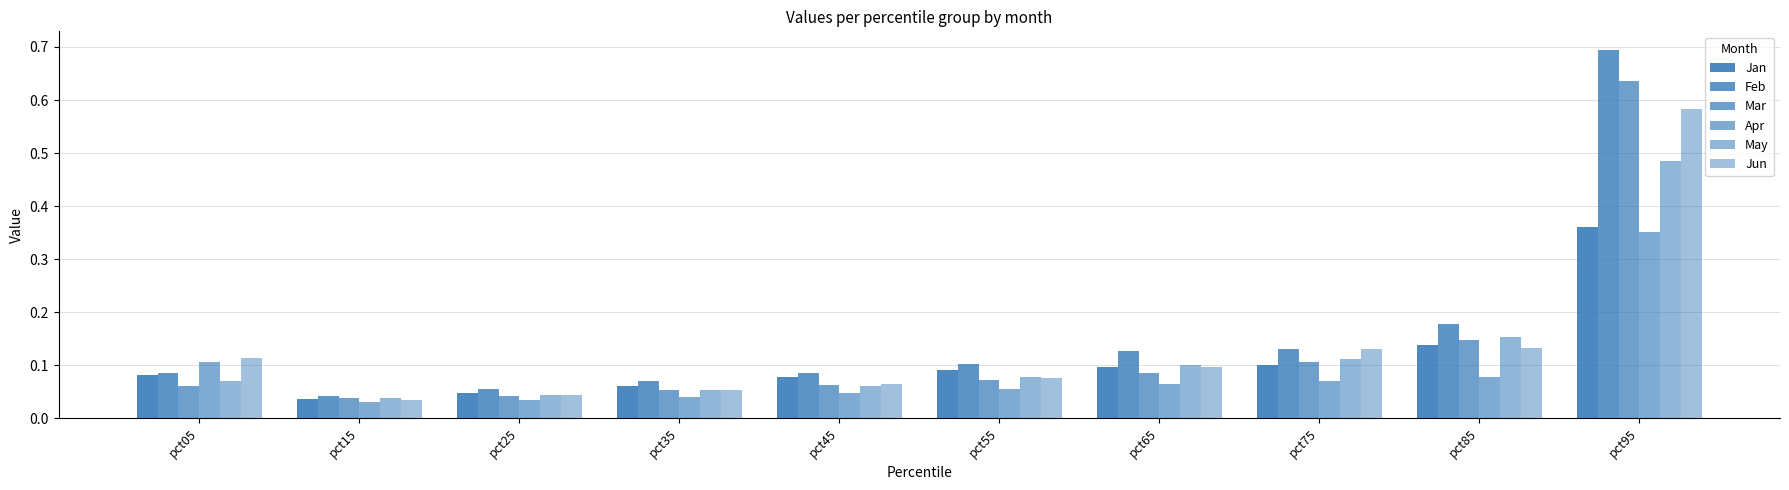

How many categories are shown in the chart?

10